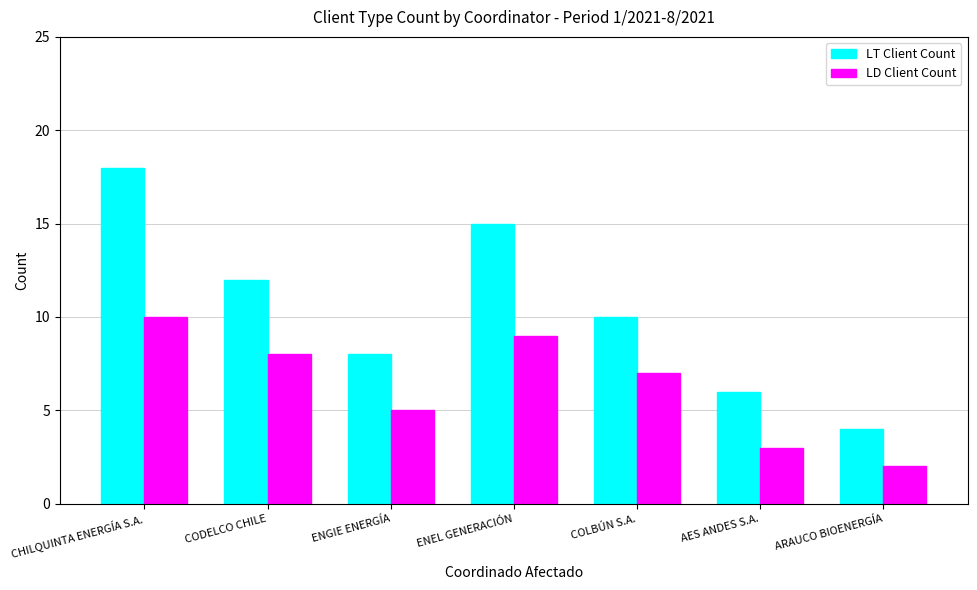

Rank the series by their maximum value, from highest to lowest.

LT Client Count, LD Client Count